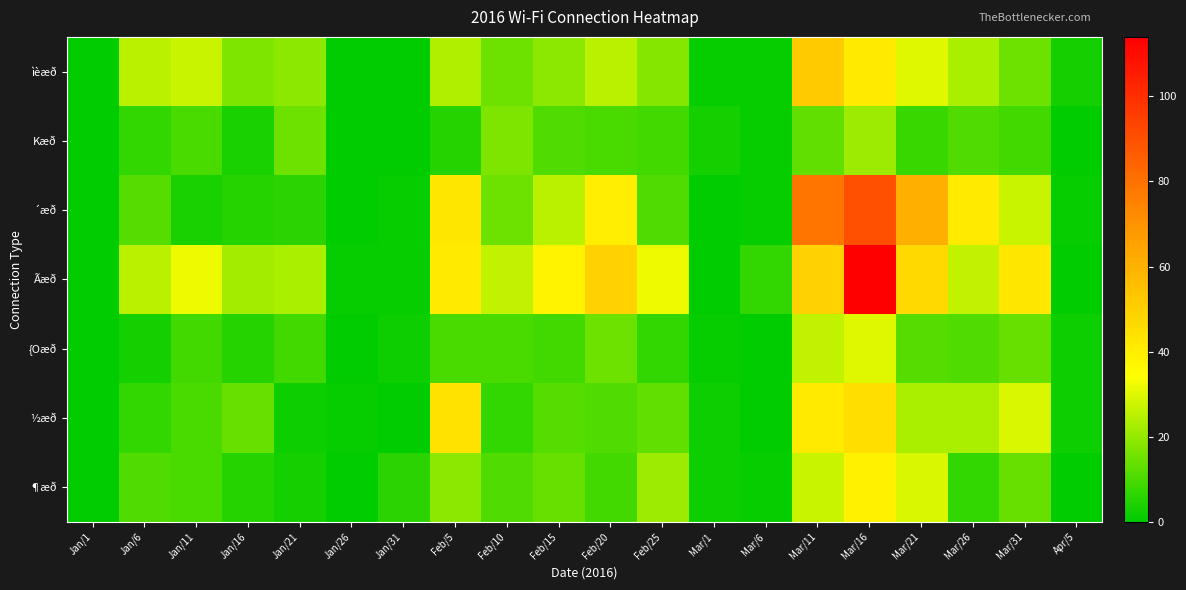

Between Mar/11 and Feb/20, which is larger?

Mar/11